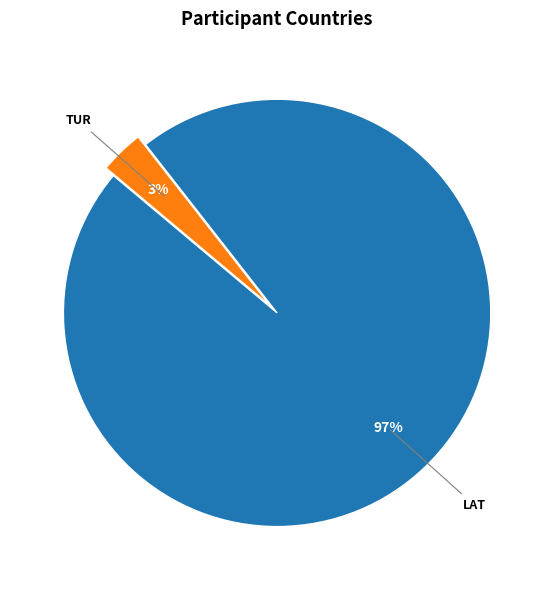

To the nearest percent, what is the average slice percentage?

50%